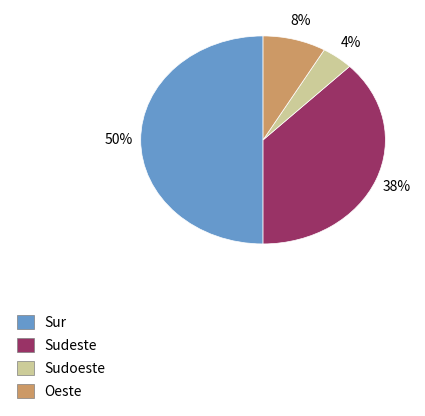

To the nearest percent, what is the average slice percentage?

25%